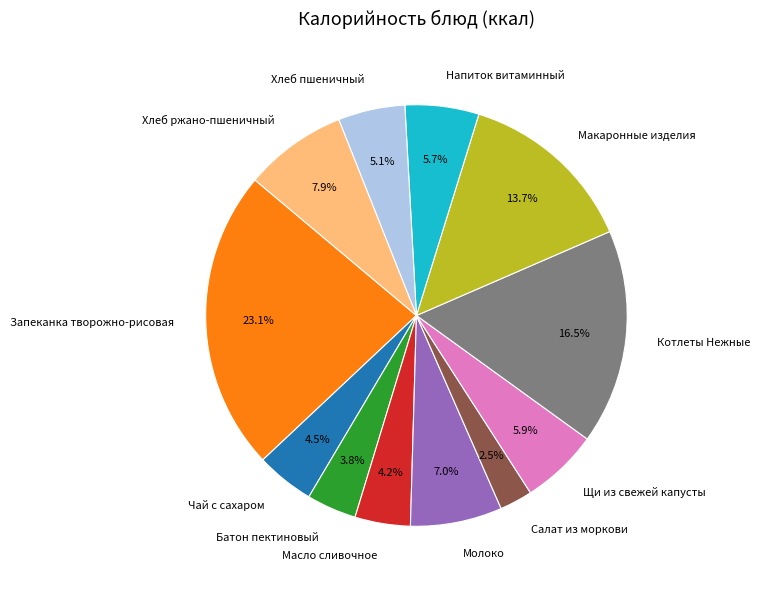

What is the largest slice in the pie chart?

Запеканка творожно-рисовая